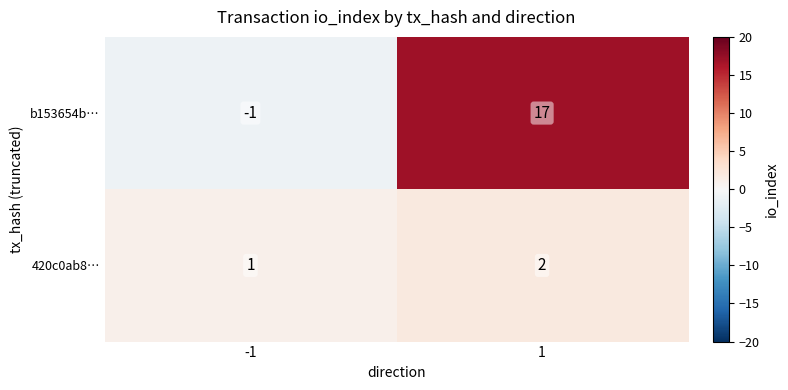

Is it true that 420c0ab8… equals 1 at -1?

True